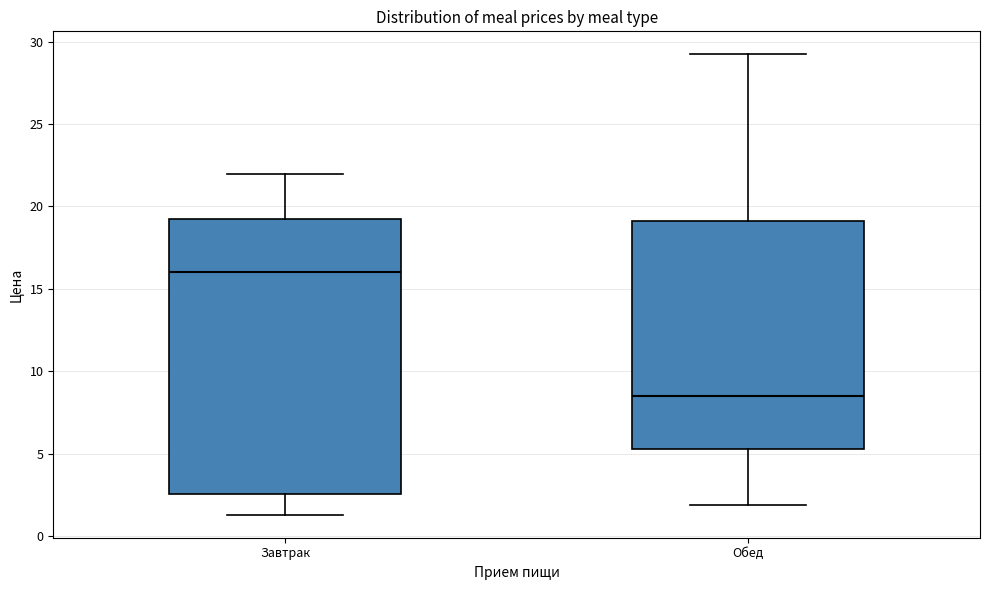

Reading left to right, transcribe this box plot: for each box, give where its median line is, the range the box spans, and where its two whiskers end, as read against the y-axis. The values are not printed on the chart, so give them approximately, as read against the axis.

Завтрак: median 16.0, box 2.5 to 19.0, whiskers 1.5 to 22.0
Обед: median 8.5, box 5.5 to 19.0, whiskers 2.0 to 29.0